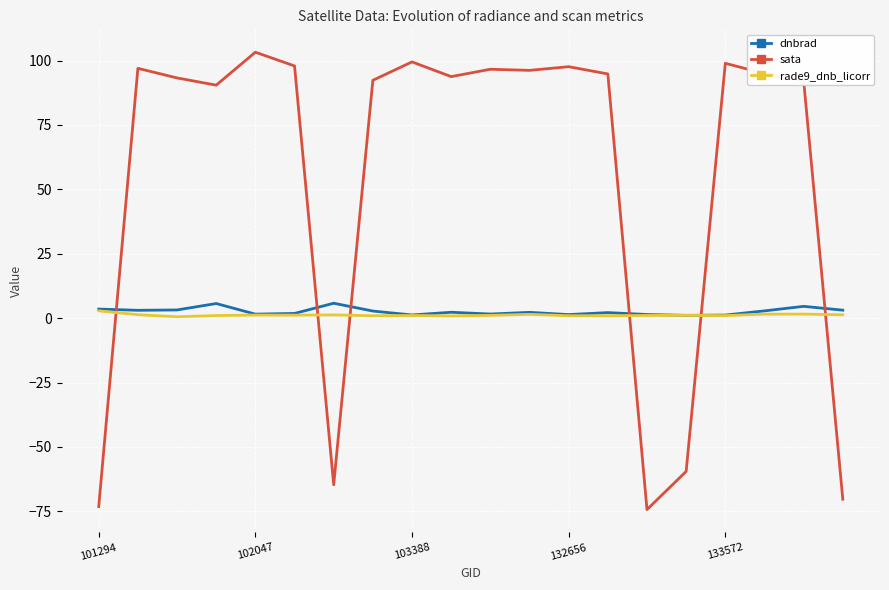

What is the greatest value displayed?

103.3